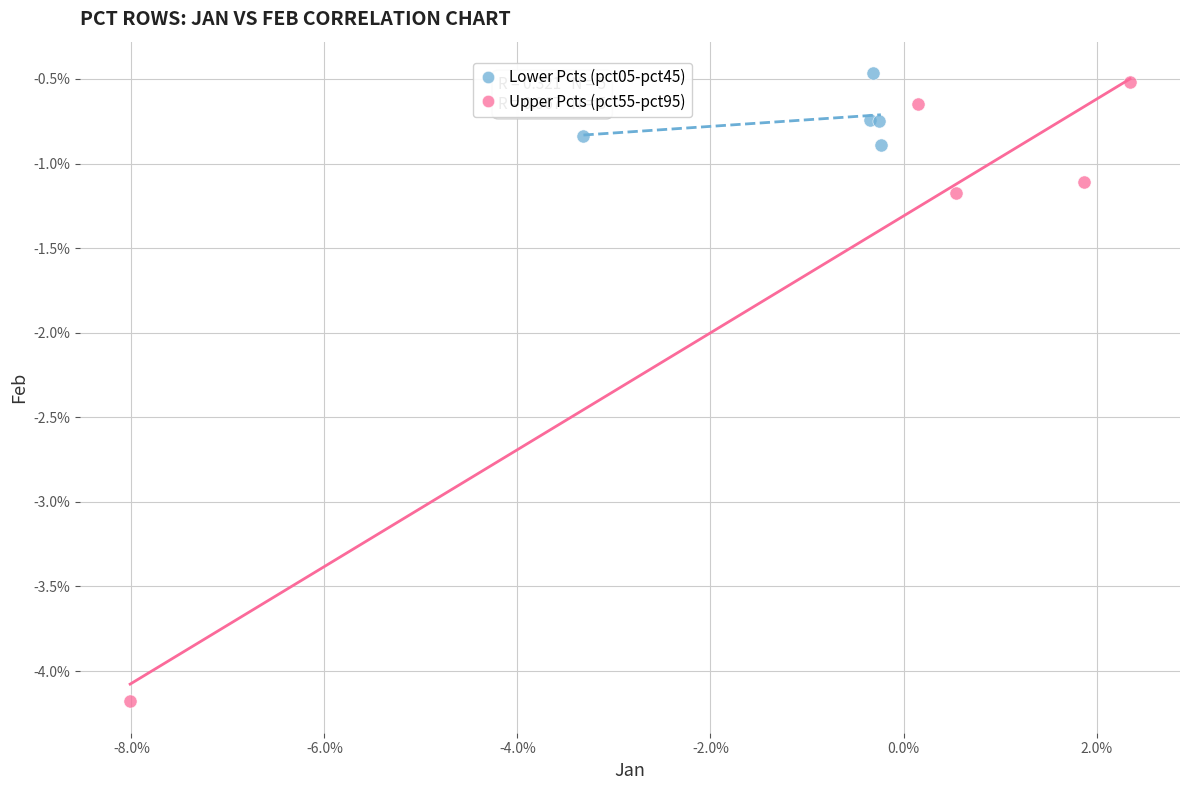

What are all the series names shown in the legend?

Lower Pcts (pct05-pct45), Upper Pcts (pct55-pct95)